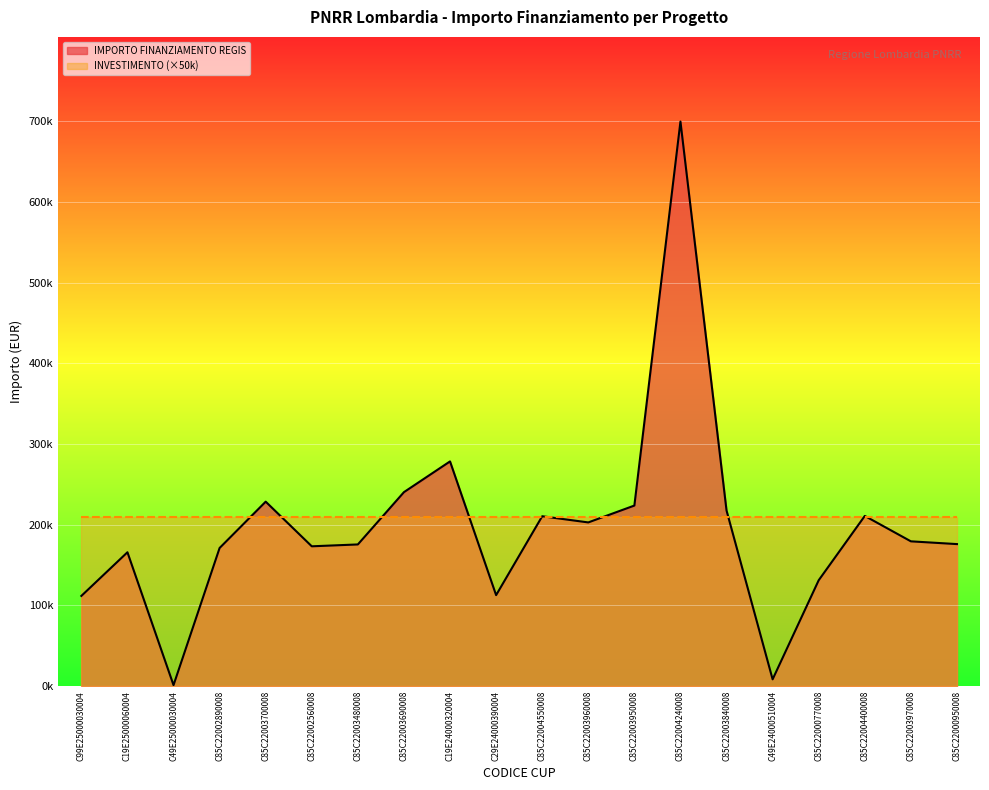

What are all the series names shown in the legend?

IMPORTO FINANZIAMENTO REGIS (line), INVESTIMENTO line